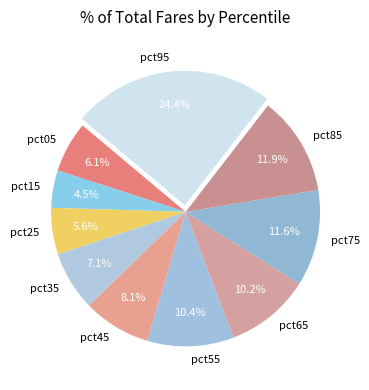

Does pct55 represent more than half of the total?

No